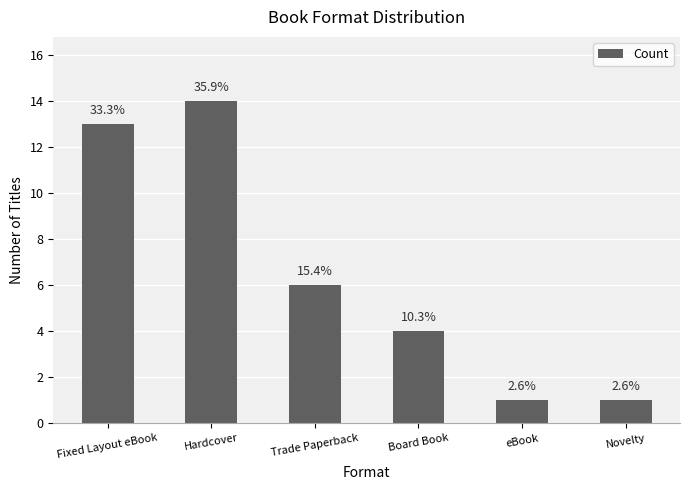

What is the sum of all values?

39